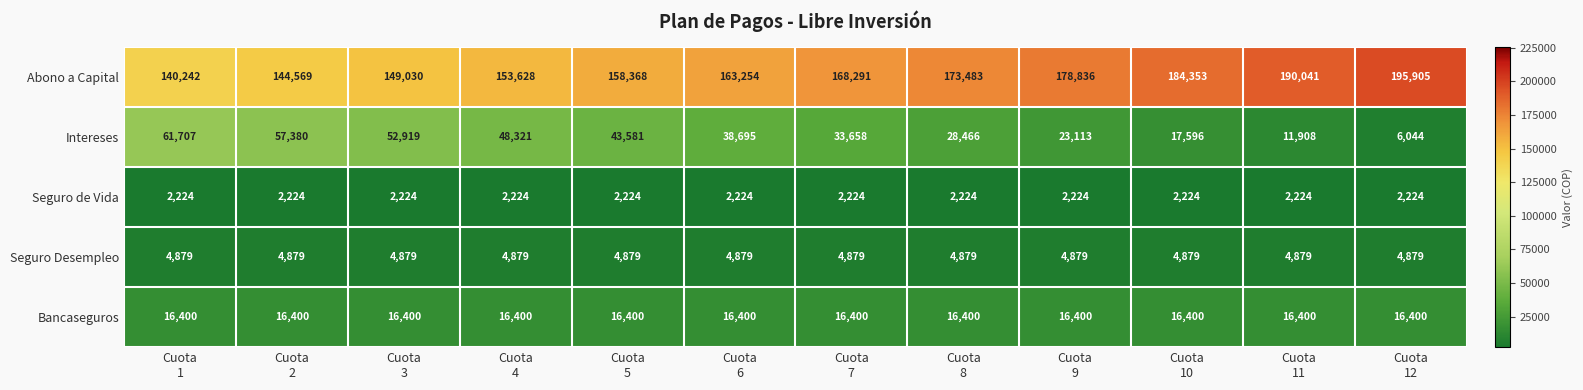

List the series in order of their peak value, highest first.

Abono a Capital, Intereses, Bancaseguros, Seguro Desempleo, Seguro de Vida